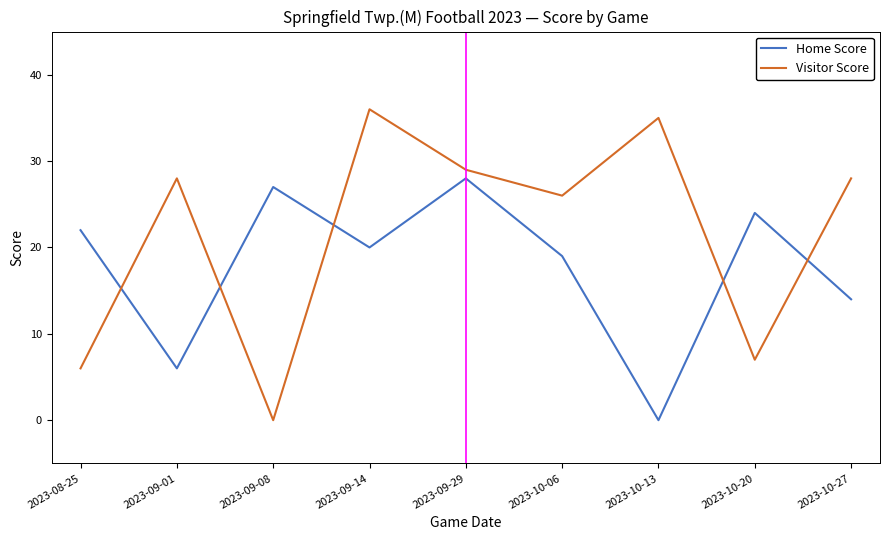

What position from the right is 2023-10-20?

2